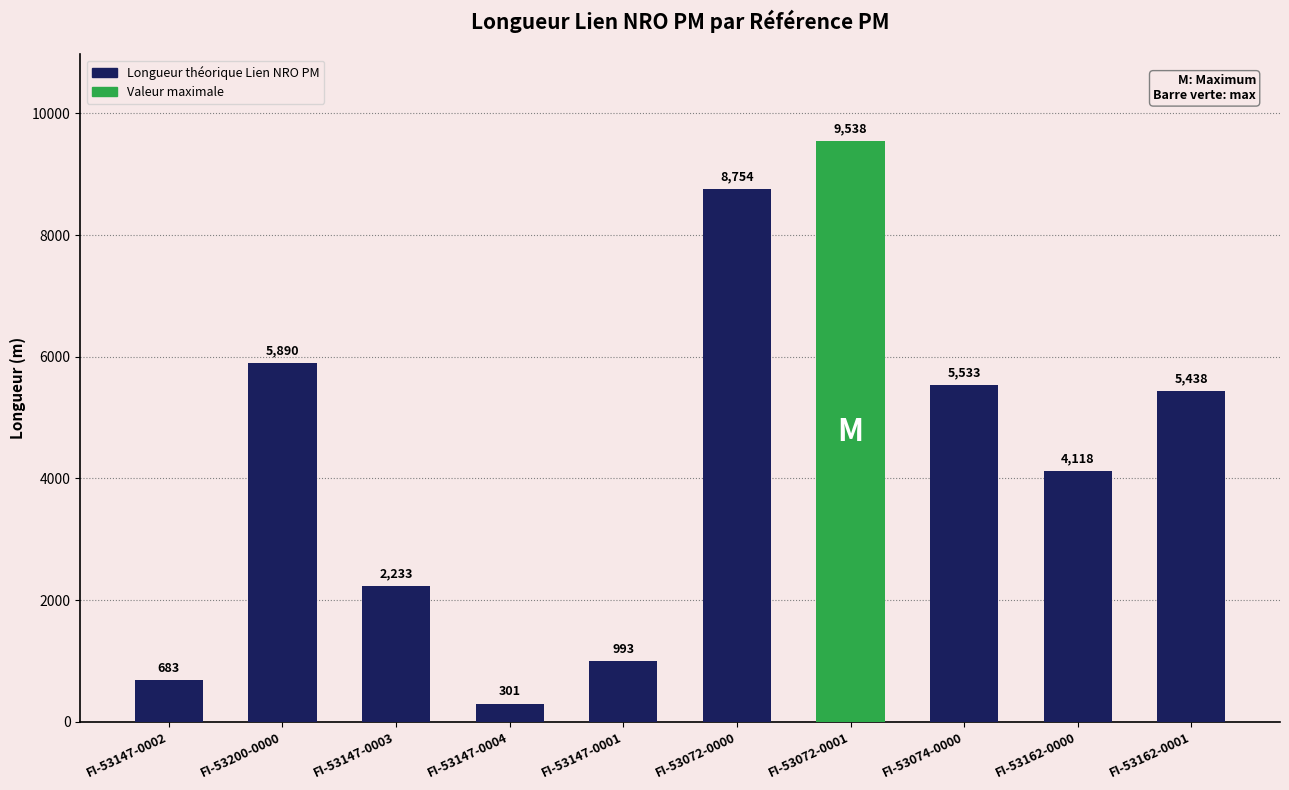

List the labels in order of value, smallest first.

FI-53147-0004, FI-53147-0002, FI-53147-0001, FI-53147-0003, FI-53162-0000, FI-53162-0001, FI-53074-0000, FI-53200-0000, FI-53072-0000, FI-53072-0001